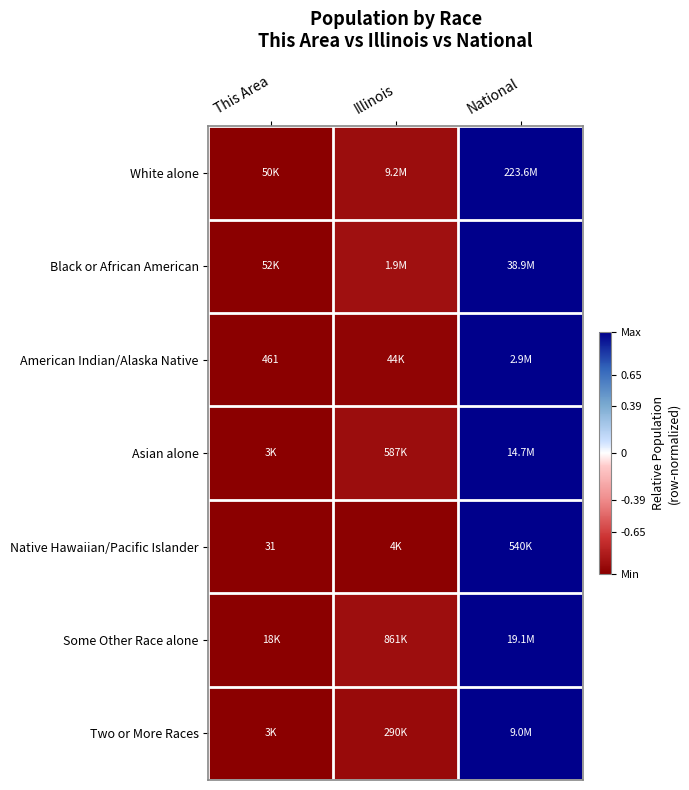

How many values in Some Other Race alone are above zero?

1